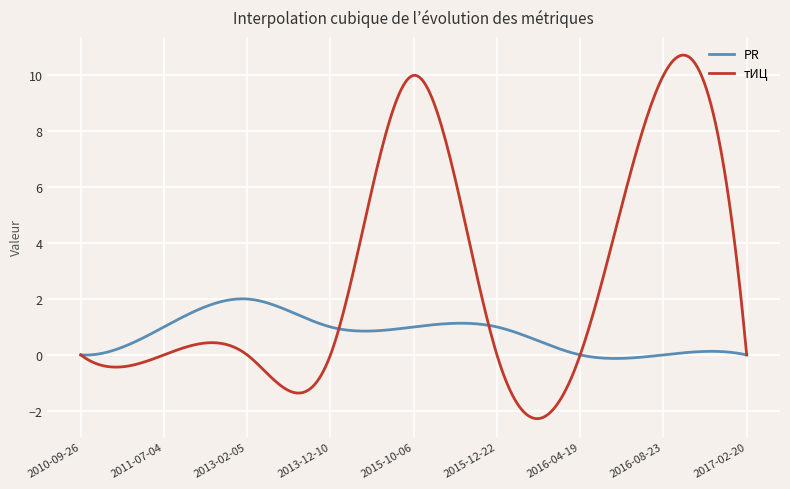

List the series in order of their peak value, highest first.

тИЦ, PR